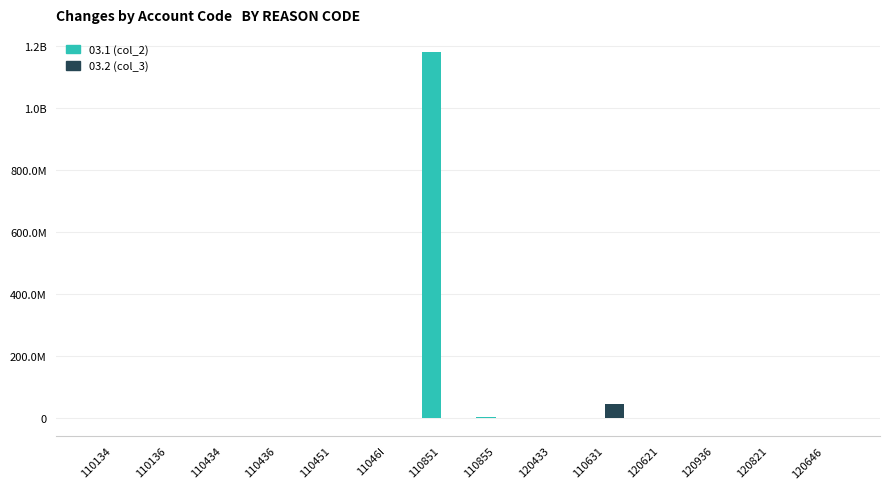

At which label is 03.1 (col_2) closest to 590195421?

110855